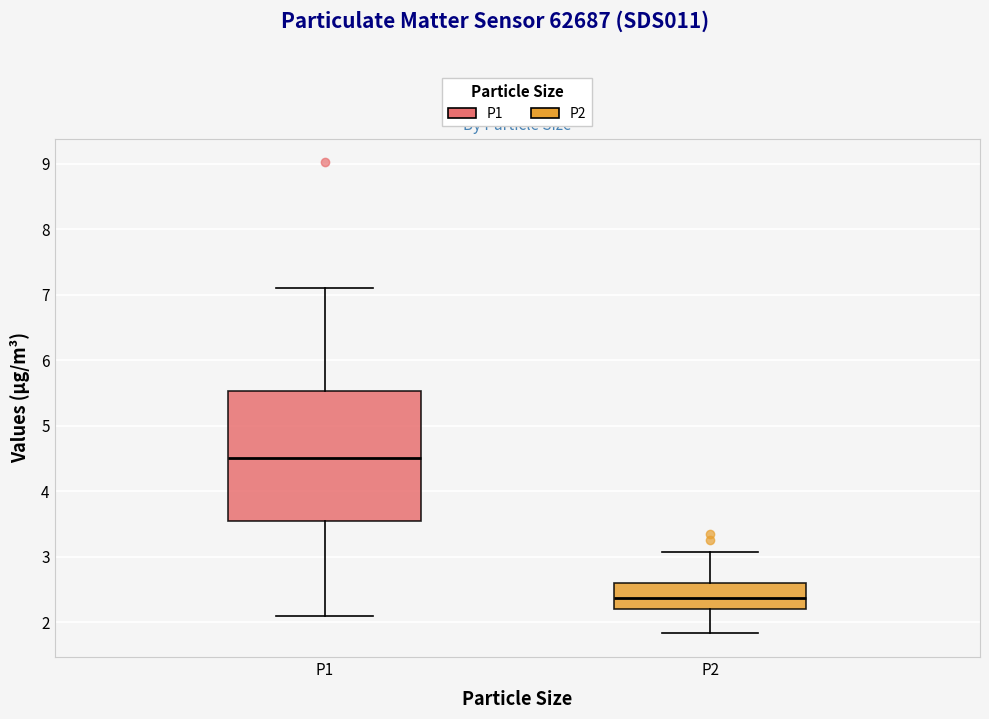

Reading left to right, transcribe this box plot: for each box, give where its median line is, the range the box spans, and where its two whiskers end, as read against the y-axis. The values are not printed on the chart, so give them approximately, as read against the axis.

P1: median 4.5, box 3.5 to 5.5, whiskers 2.1 to 7.1
P2: median 2.4, box 2.2 to 2.6, whiskers 1.8 to 3.1